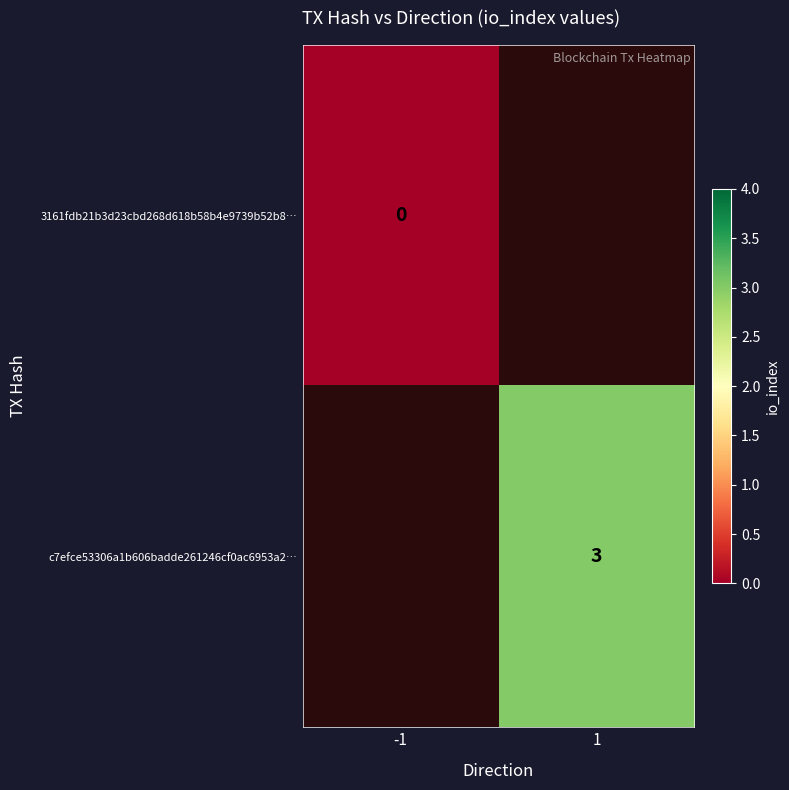

Is the value of c7efce53306a1b606badde261246cf0ac6953a2… at 1 greater than the value of 3161fdb21b3d23cbd268d618b58b4e9739b52b8… at -1?

Yes